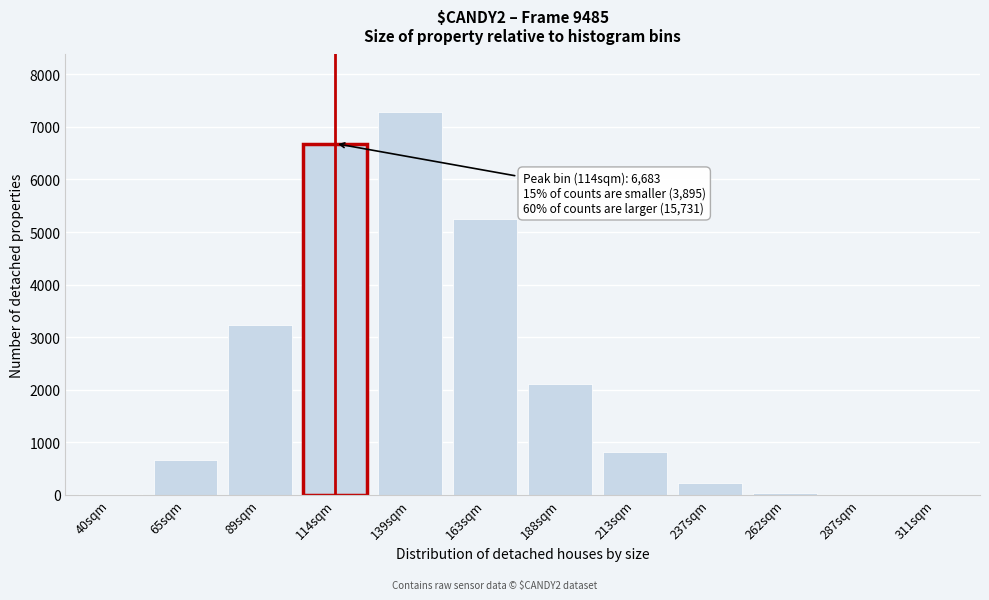

At which label is the value closest to 3643?

89sqm